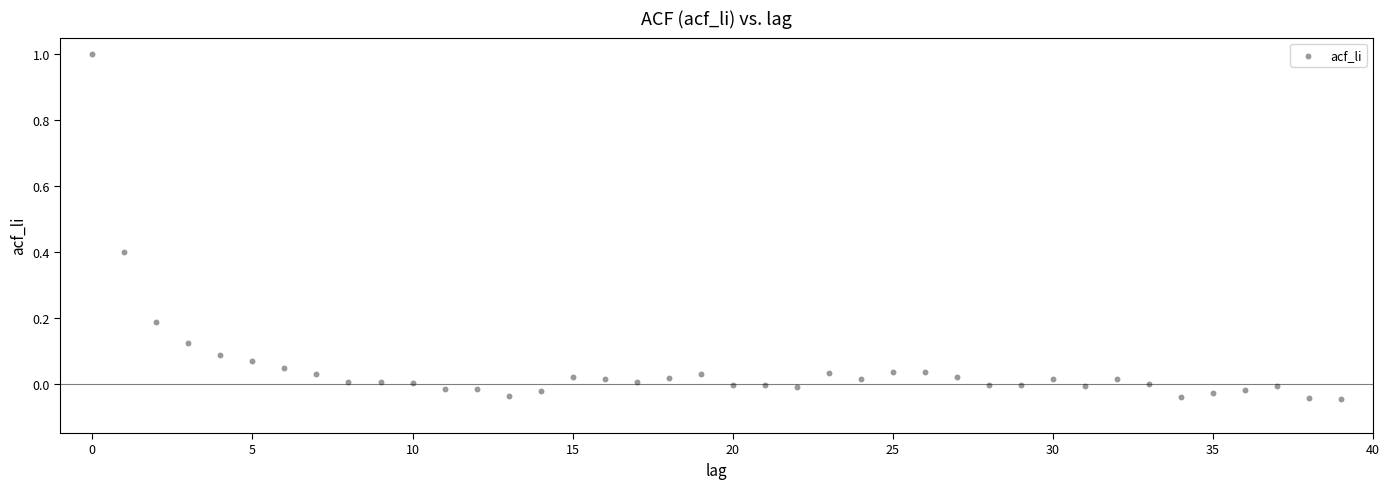

What is the range of Y values (max minus min)?

1.0